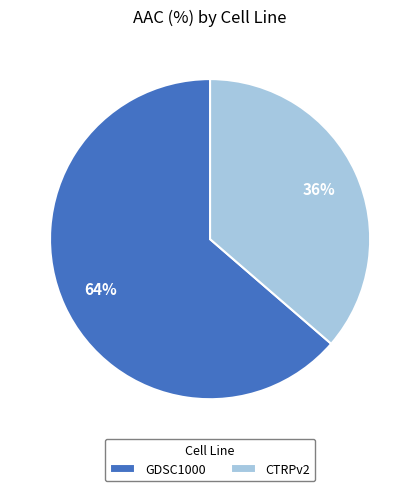

Rank the categories by value from lowest to highest.

CTRPv2, GDSC1000